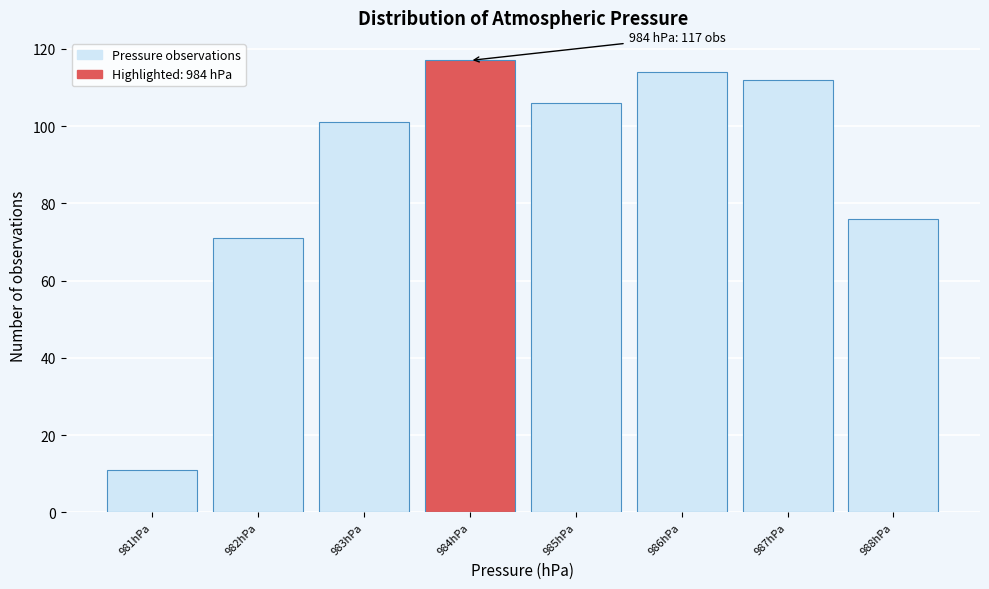

Reading right to left, extract all data points from this chart.

76	112	114	106	117	101	71	11